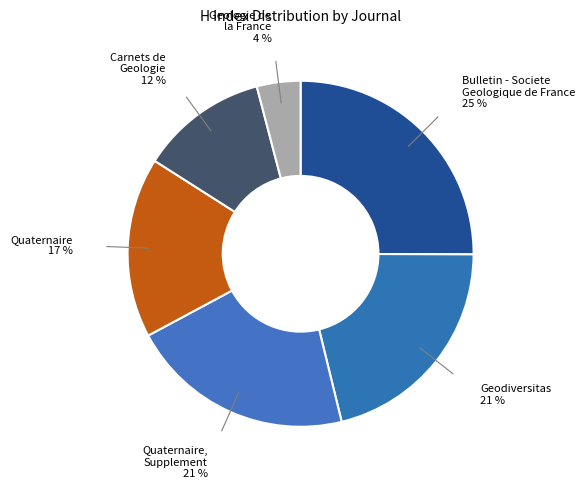

How many segments does this pie chart have?

6